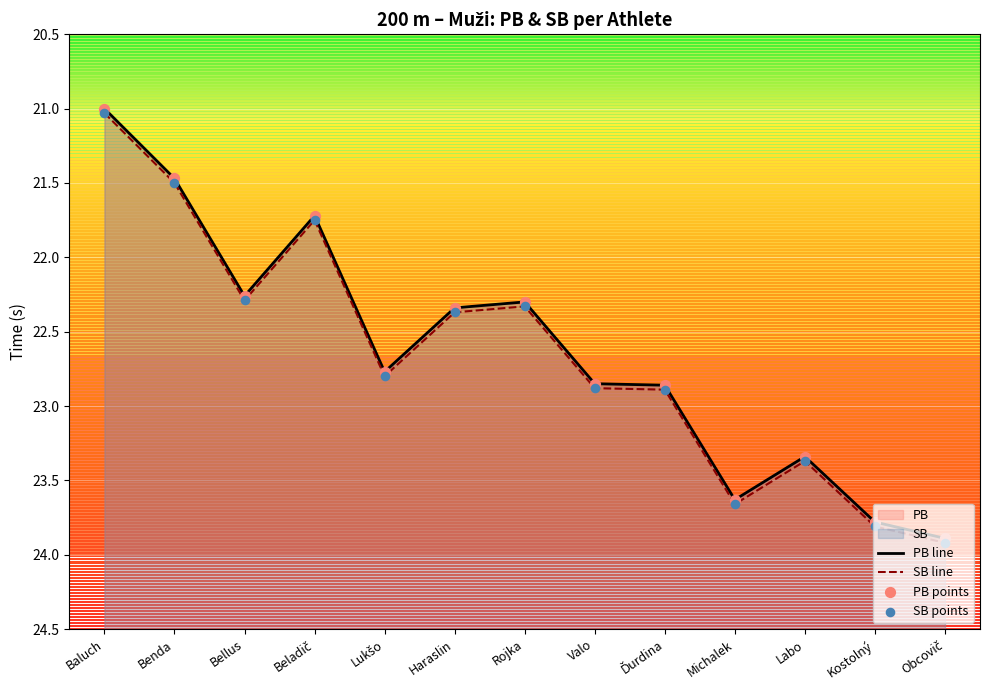

Which series has the largest Y range (max minus min)?

PB line